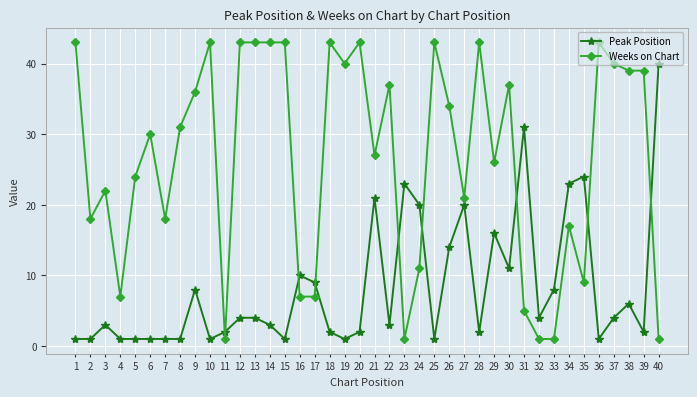

What is the difference between the Peak Position values at 40 and 15?

39